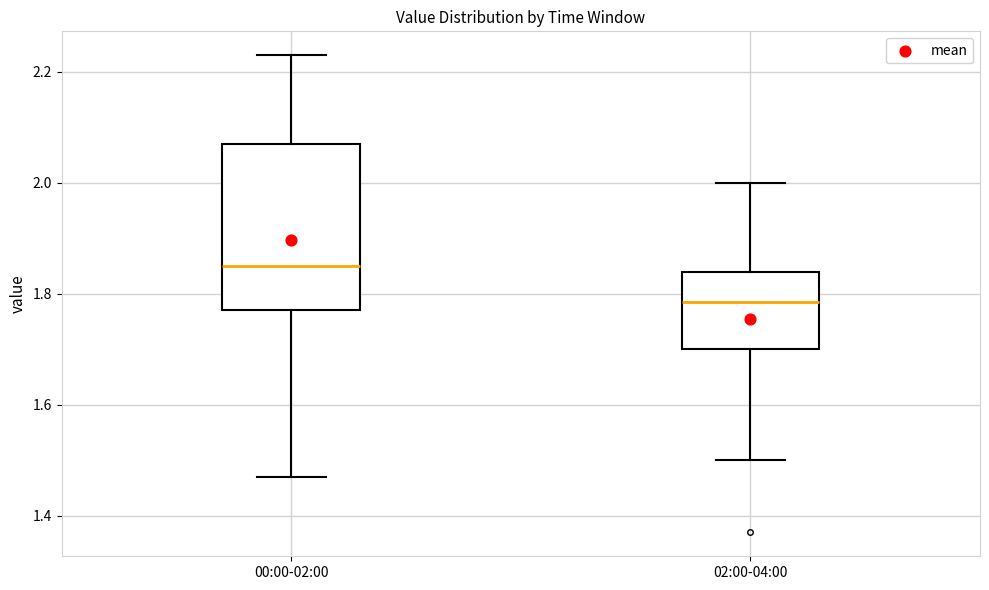

Reading left to right, transcribe this box plot: for each box, give where its median line is, the range the box spans, and where its two whiskers end, as read against the y-axis. The values are not printed on the chart, so give them approximately, as read against the axis.

00:00-02:00: median 1.86, box 1.78 to 2.08, whiskers 1.48 to 2.24
02:00-04:00: median 1.78, box 1.70 to 1.84, whiskers 1.50 to 2.00